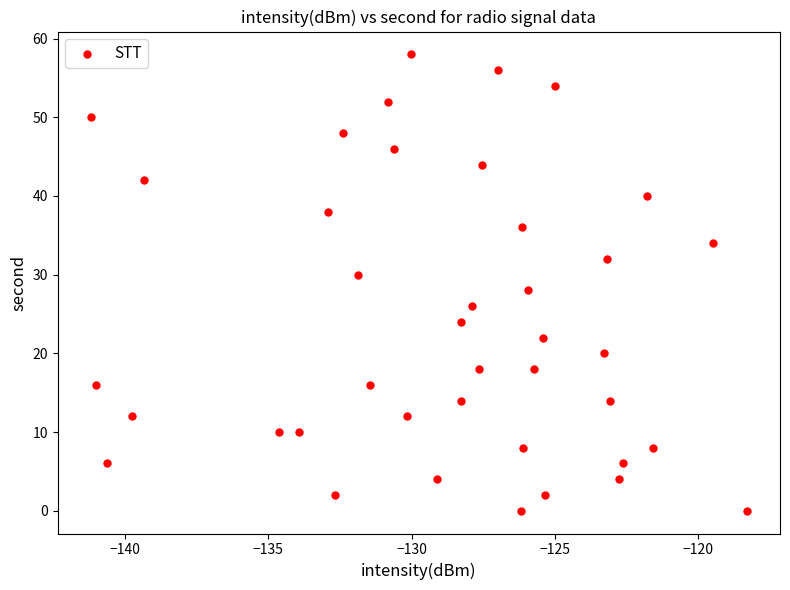

What is the range of Y values (max minus min)?

58